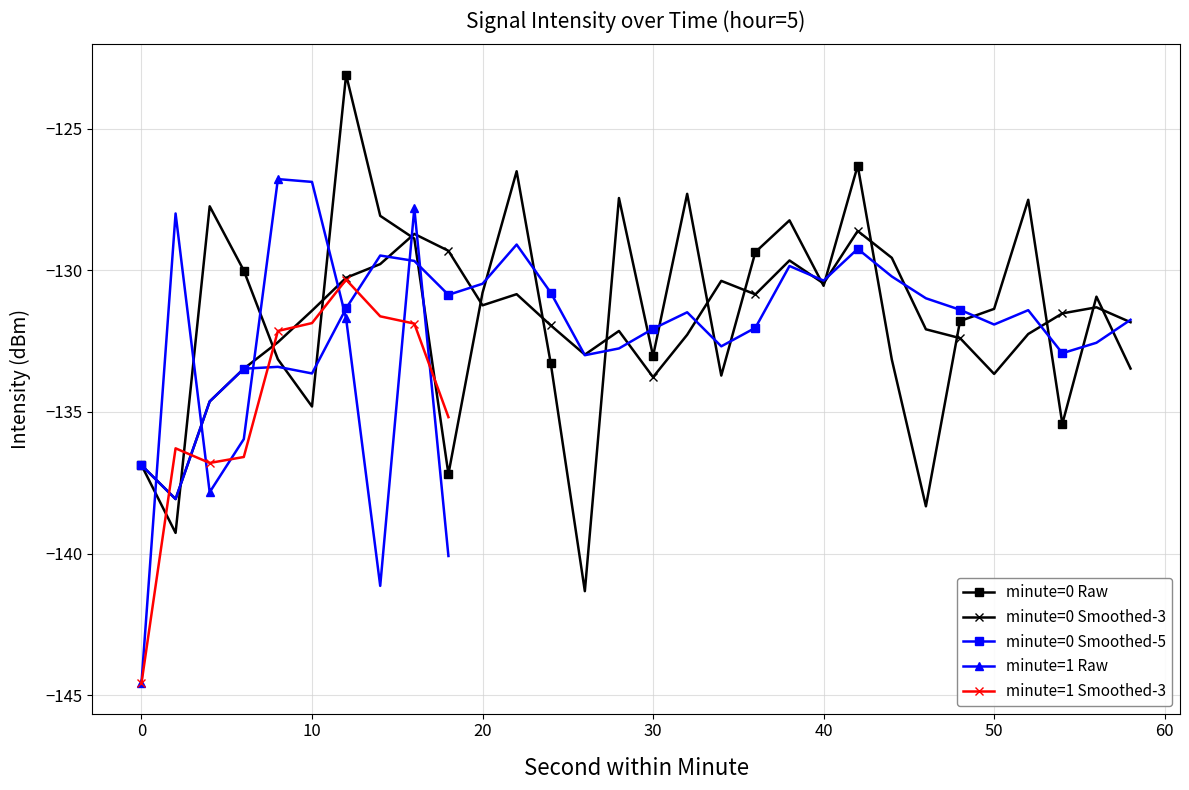

Where is the first local maximum?

4